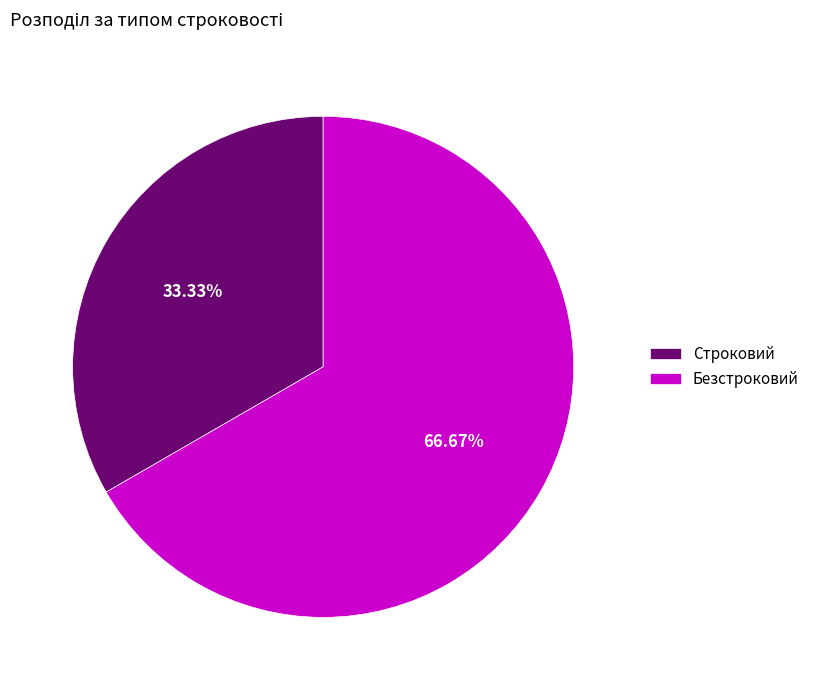

Which slice is the smallest?

Строковий